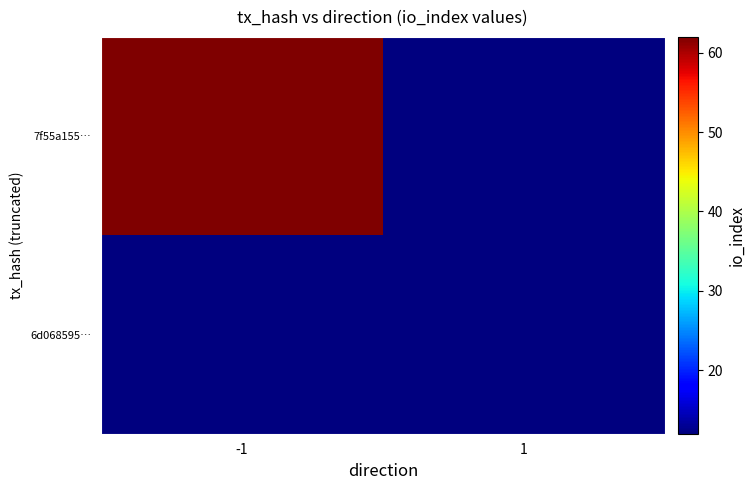

What is the maximum value shown in the chart?

62.0